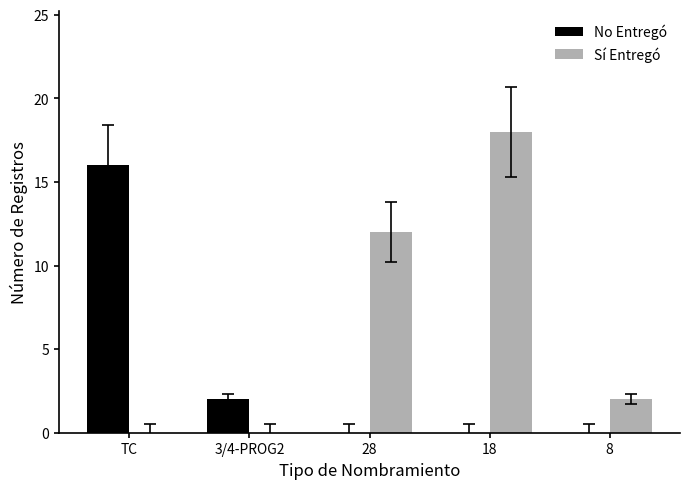

Reading left to right, extract all data points from this chart.

No Entregó: 16	2	0	0	0
Sí Entregó: 0	0	12	18	2